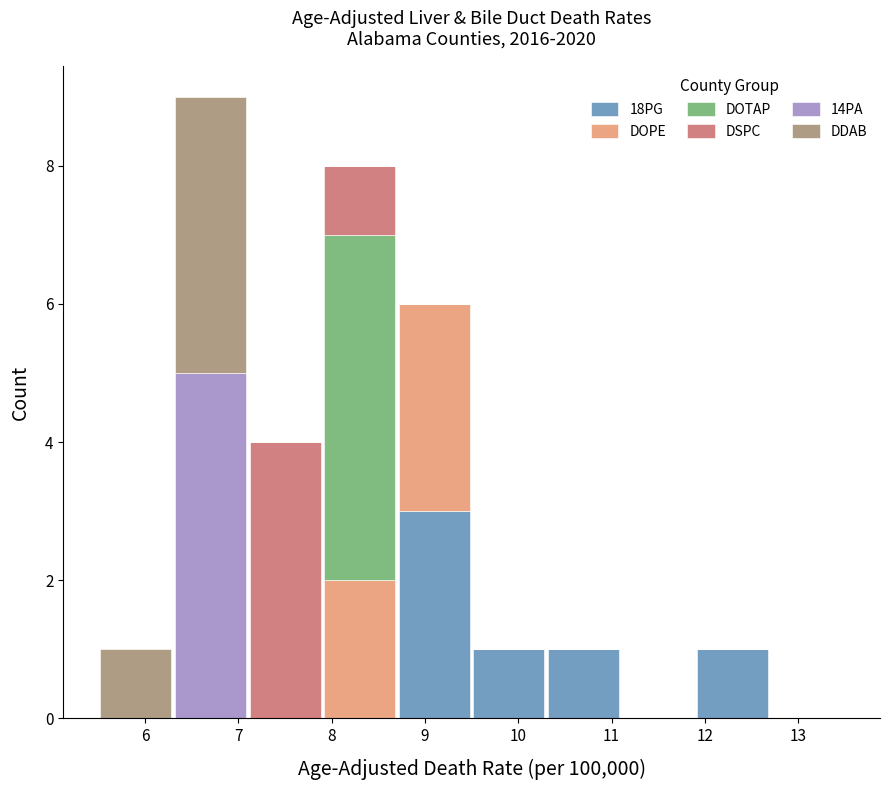

What is the total height of the stacked bar covering 8.7 to 9.5 on the x-axis? The values are not printed on the chart, so give them approximately, as read against the axis.

6